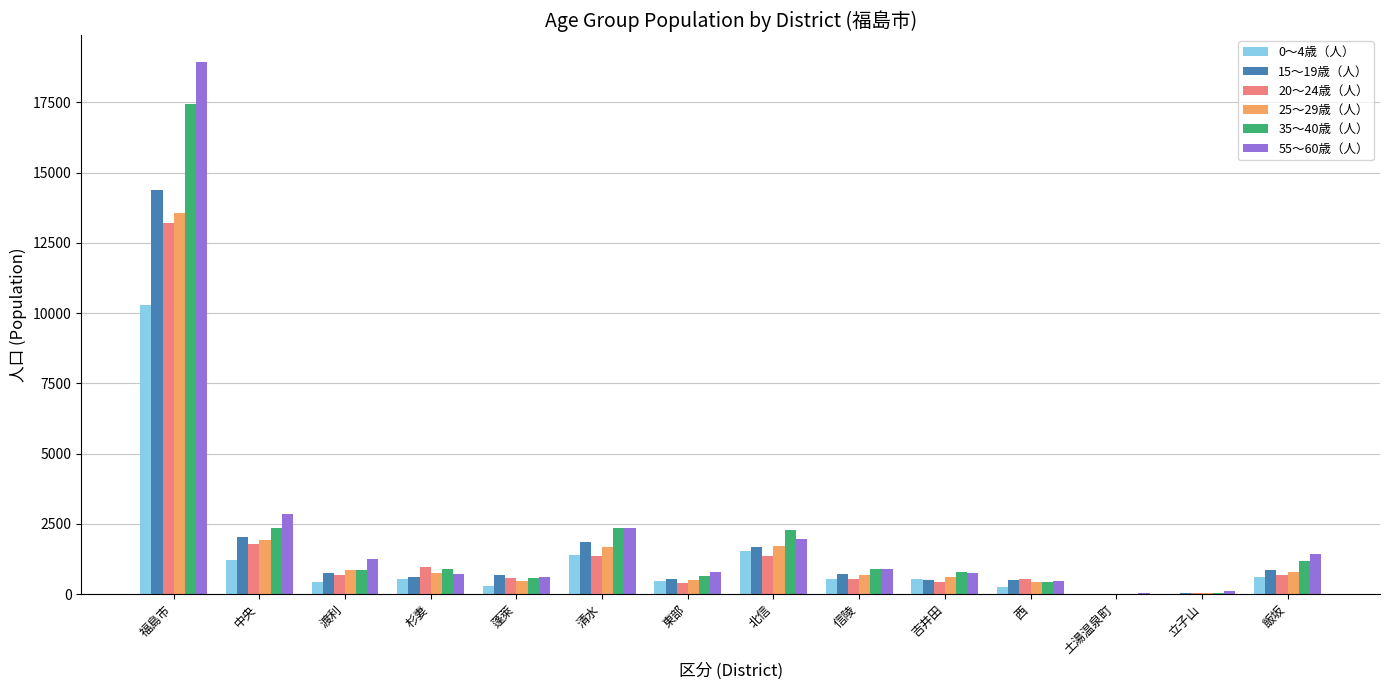

Which label corresponds to the largest value in the chart?

福島市